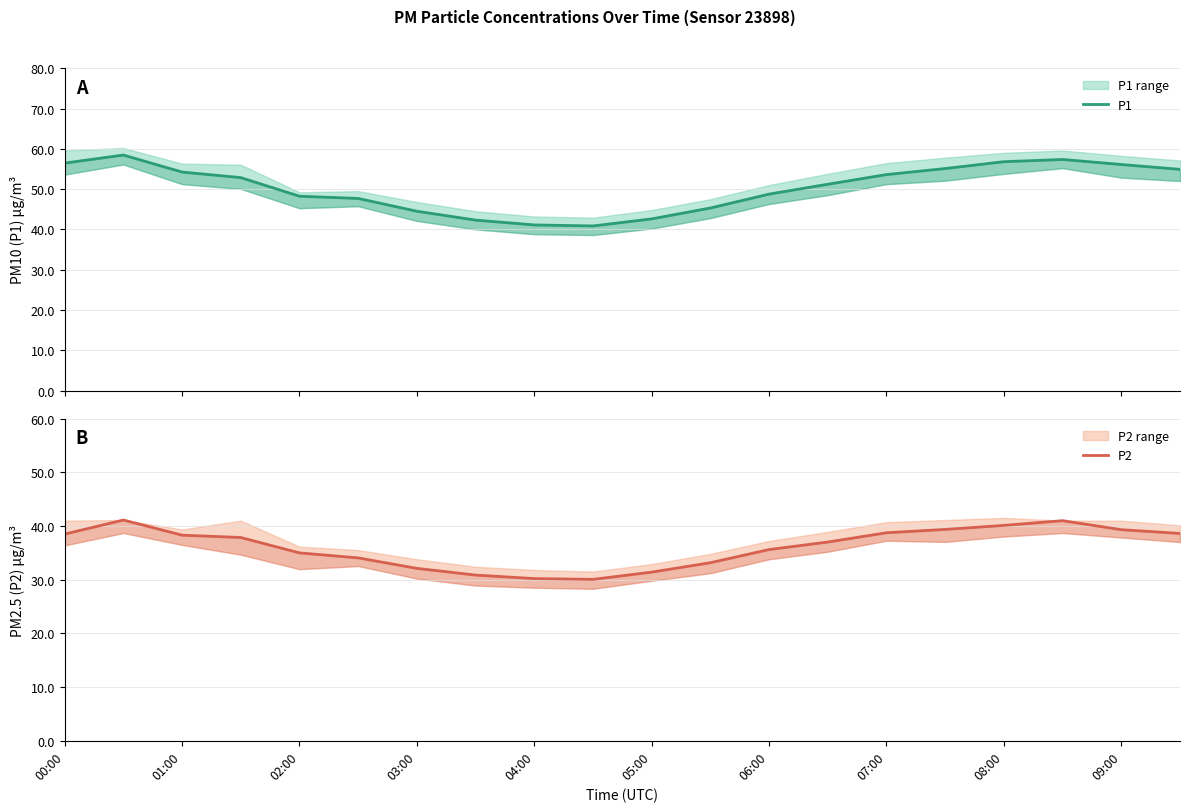

Does the chart have visible grid lines?

Yes